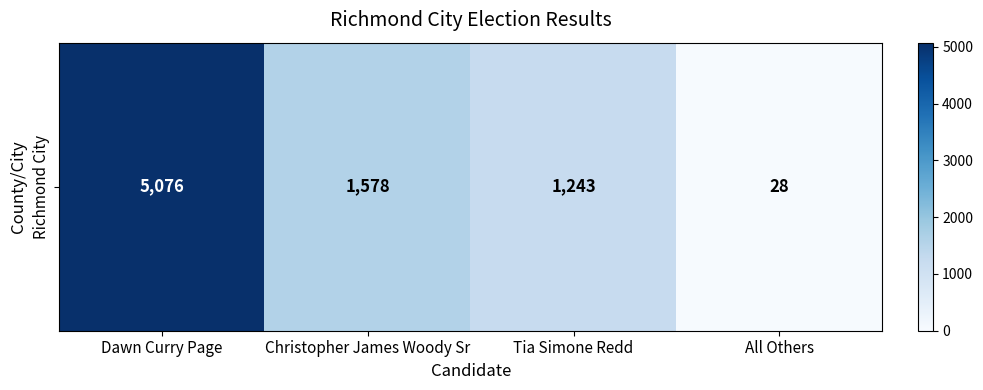

Rank the categories by value from highest to lowest.

Dawn Curry Page, Christopher James Woody Sr, Tia Simone Redd, All Others